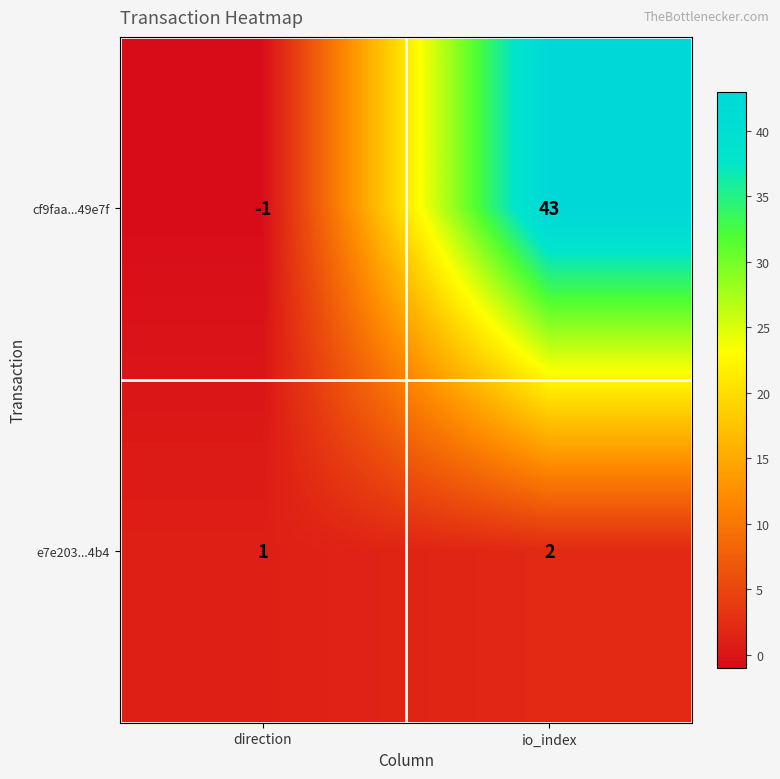

Which series has the largest range (max minus min)?

cf9faa...49e7f